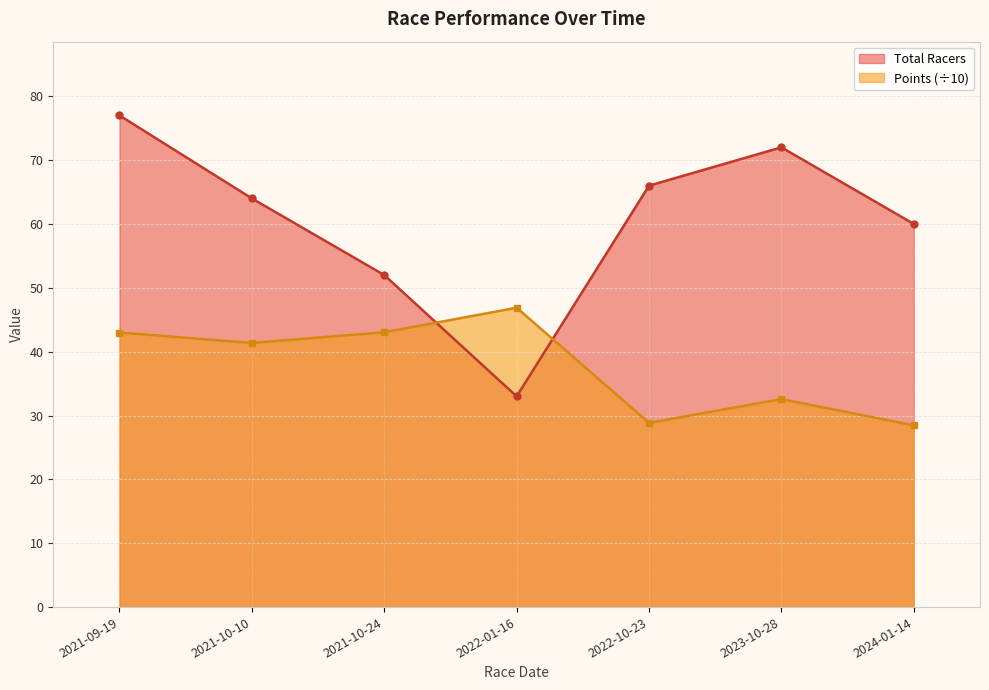

Rank the series by their average value, from highest to lowest.

Total Racers, Points (÷10)